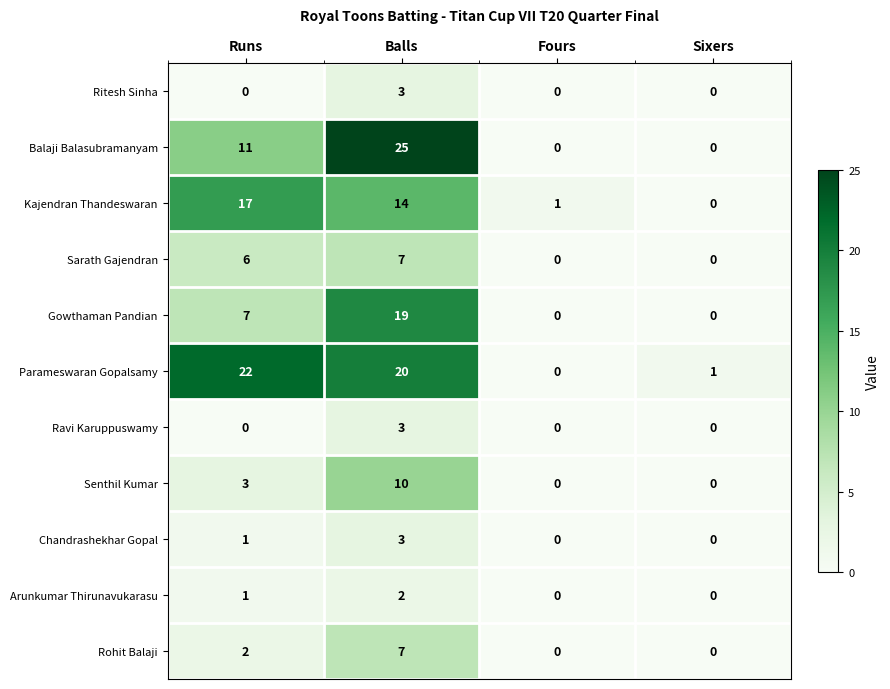

True or false: Rohit Balaji has a value of 3 at Fours.

False